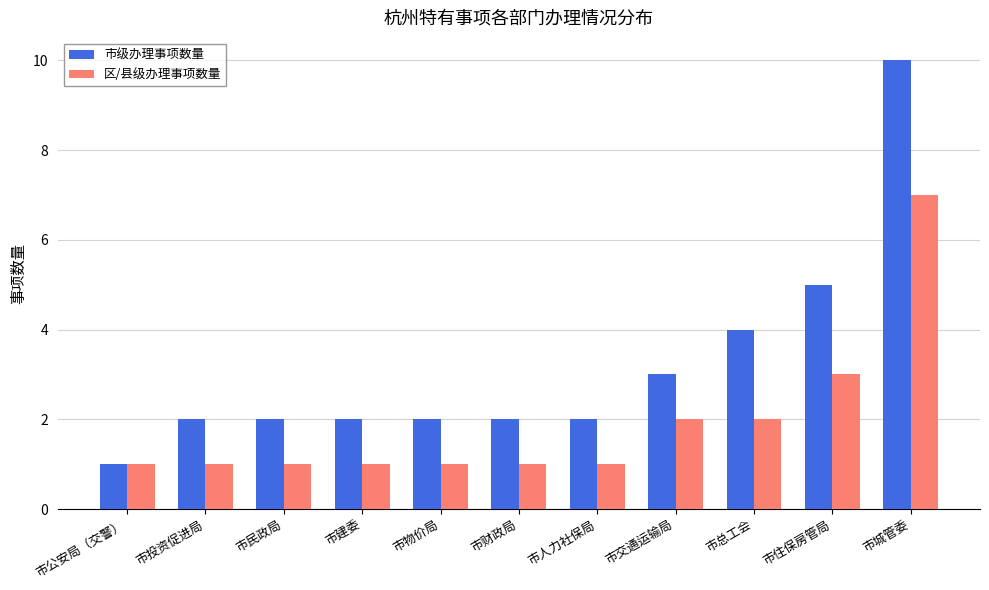

Which series changed the most between 市财政局 and 市总工会?

市级办理事项数量